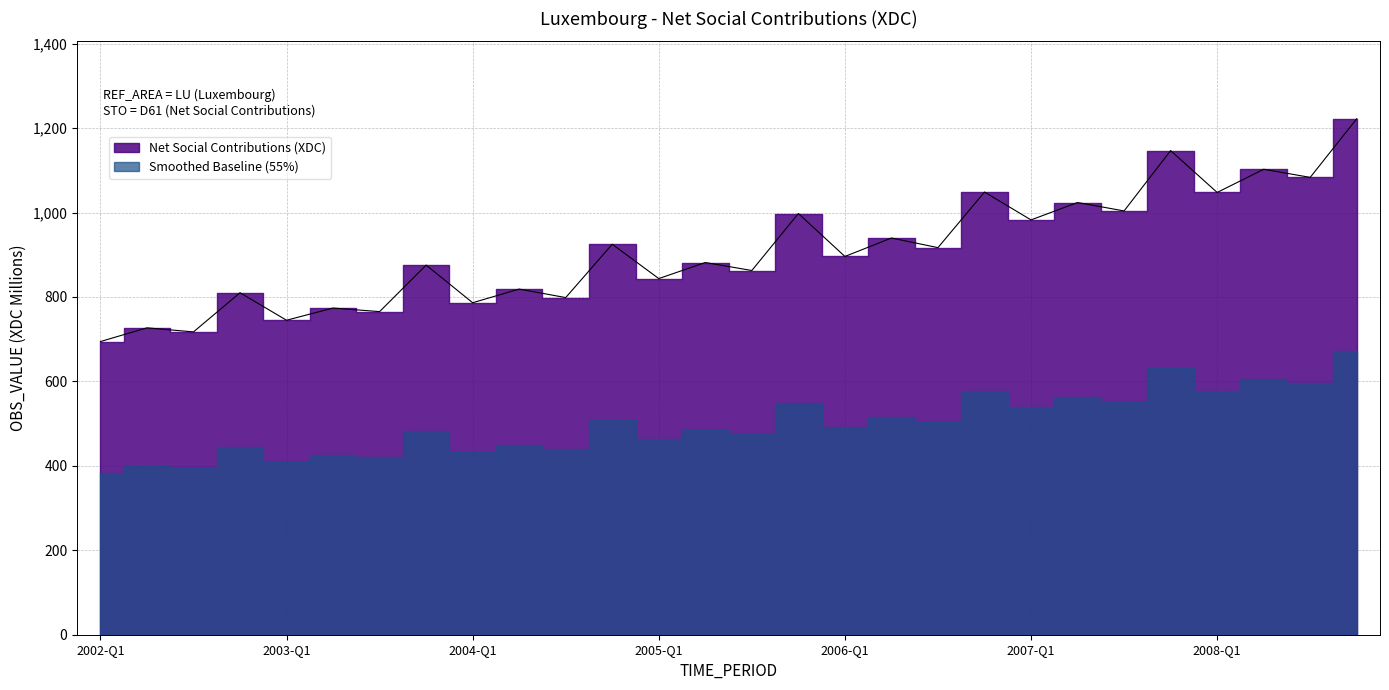

Which has a higher value, 2007-Q1 or 2002-Q3?

2007-Q1